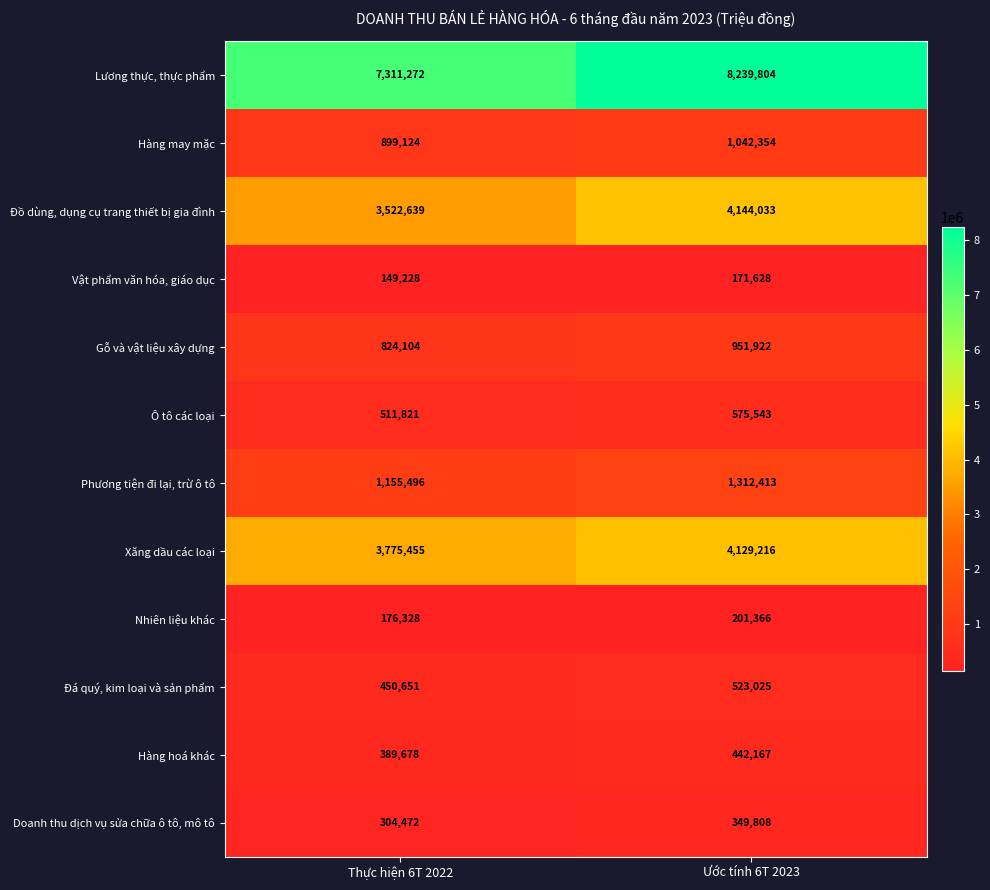

What is the difference between the maximum and minimum values in the Hàng may mặc series?

143230